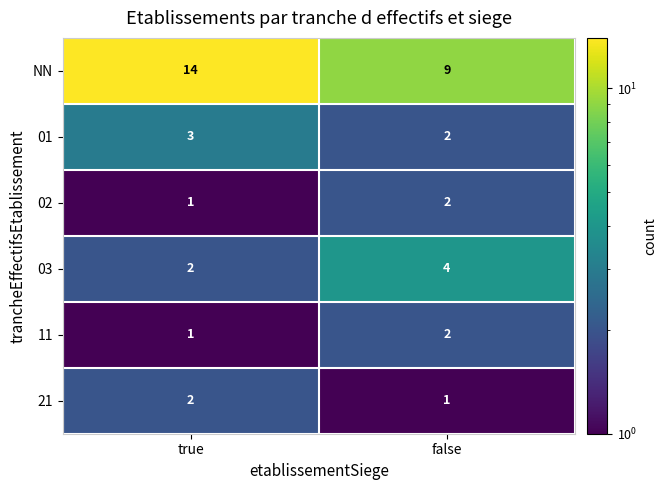

What is the maximum value for 01?

3